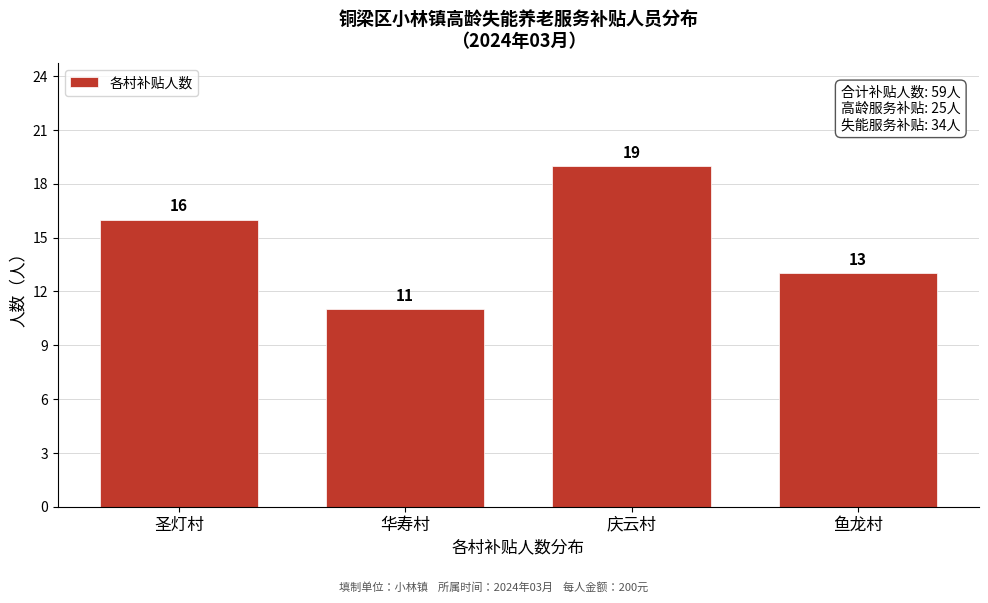

Reading left to right, what are all the values shown in this chart?

圣灯村=16	华寿村=11	庆云村=19	鱼龙村=13